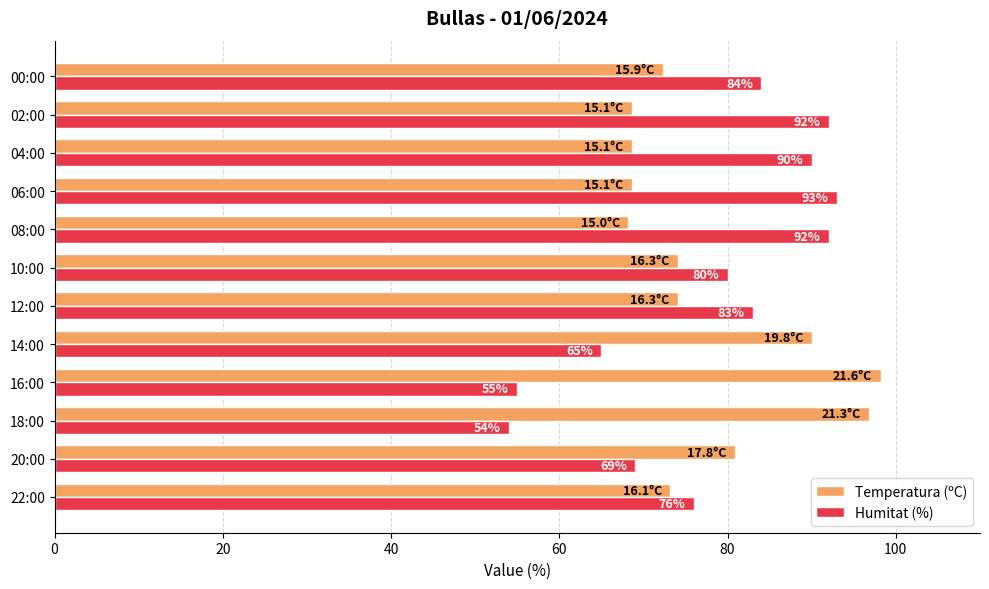

Which series has the widest spread of values?

Humitat (%)